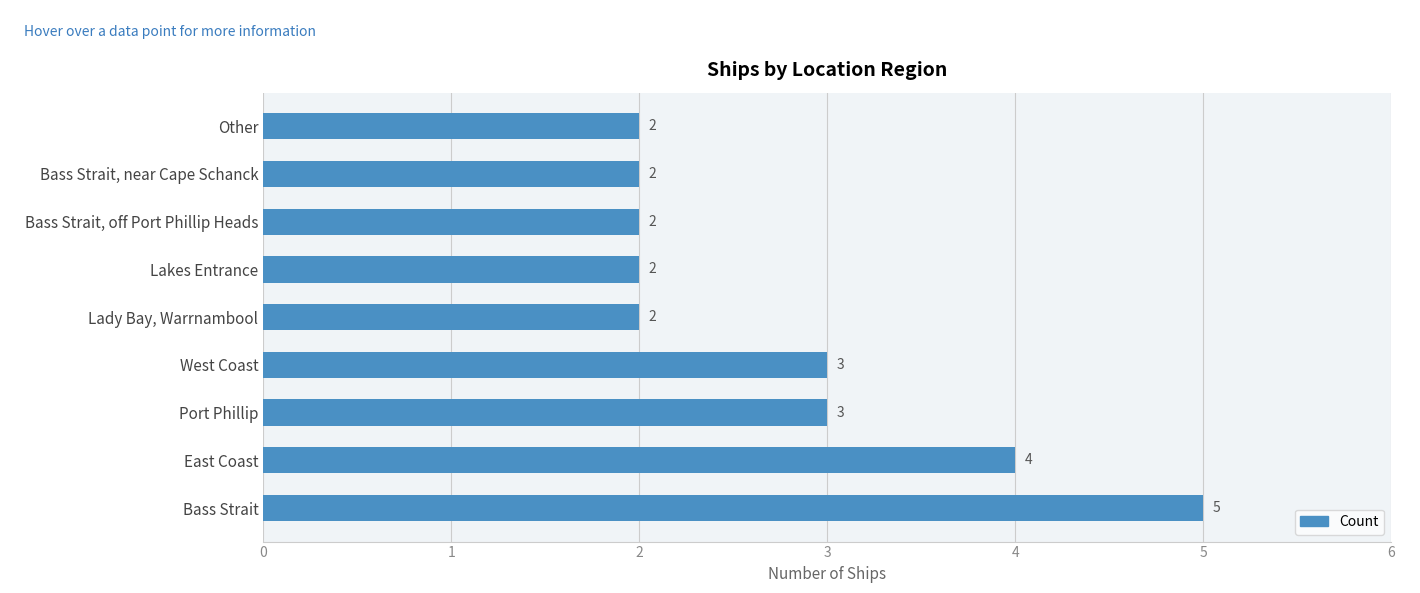

What is the difference between the second highest and second lowest values?

2